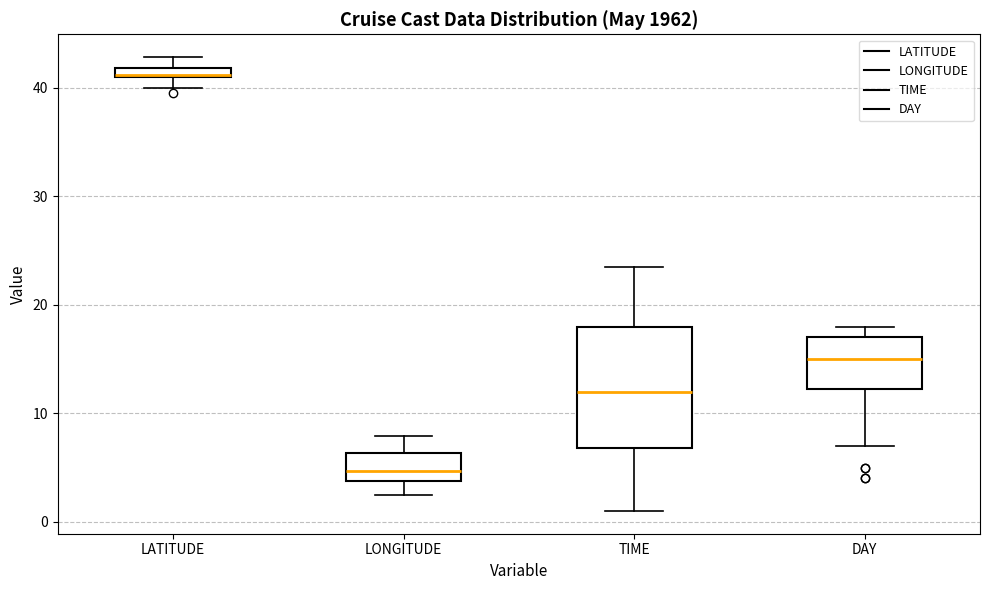

Comparing the boxes themselves (not the whiskers), which one is the tallest?

TIME